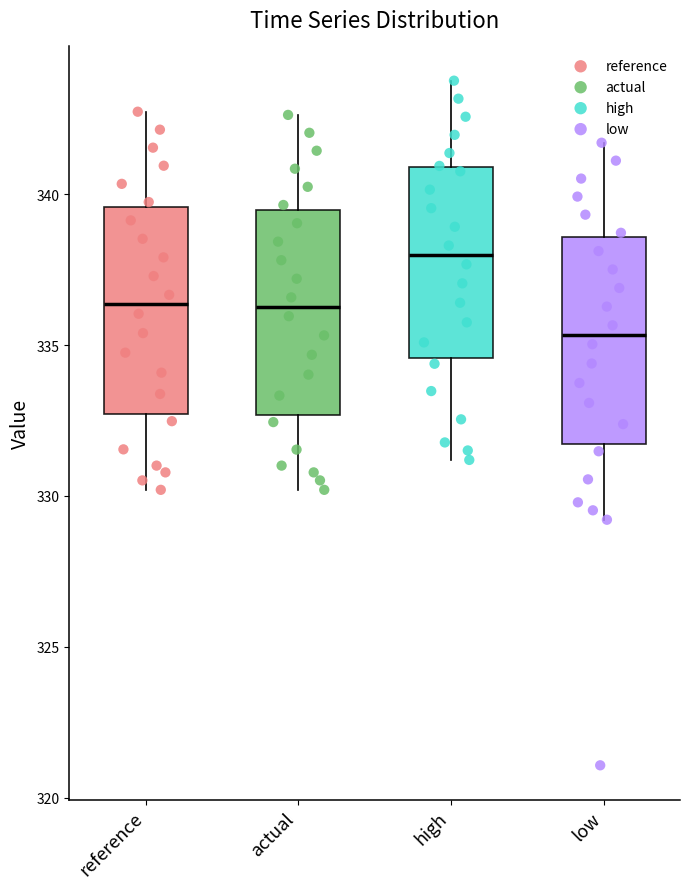

Reading left to right, transcribe this box plot: for each box, give where its median line is, the range the box spans, and where its two whiskers end, as read against the y-axis. The values are not printed on the chart, so give them approximately, as read against the axis.

reference: median 336.5, box 332.5 to 339.5, whiskers 330.0 to 342.5
actual: median 336.5, box 332.5 to 339.5, whiskers 330.0 to 342.5
high: median 338.0, box 334.5 to 341.0, whiskers 331.0 to 344.0
low: median 335.5, box 331.5 to 338.5, whiskers 329.0 to 341.5